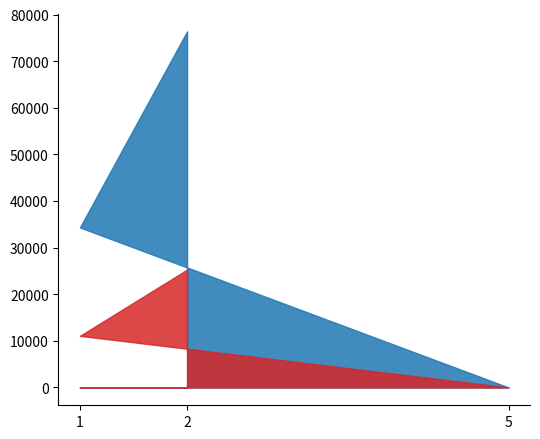

Which has a higher value, 5 or 1?

1